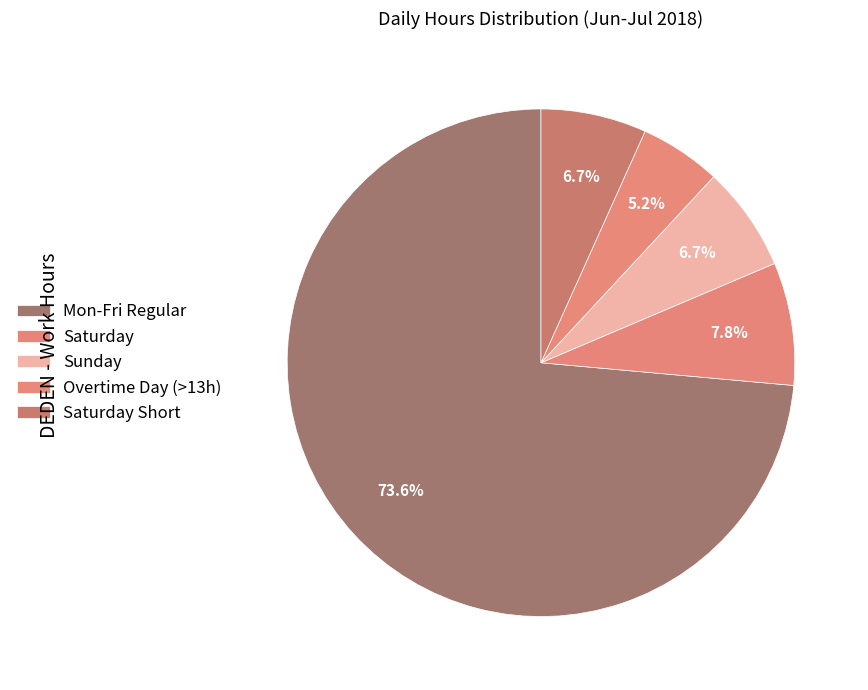

How many segments does this pie chart have?

5